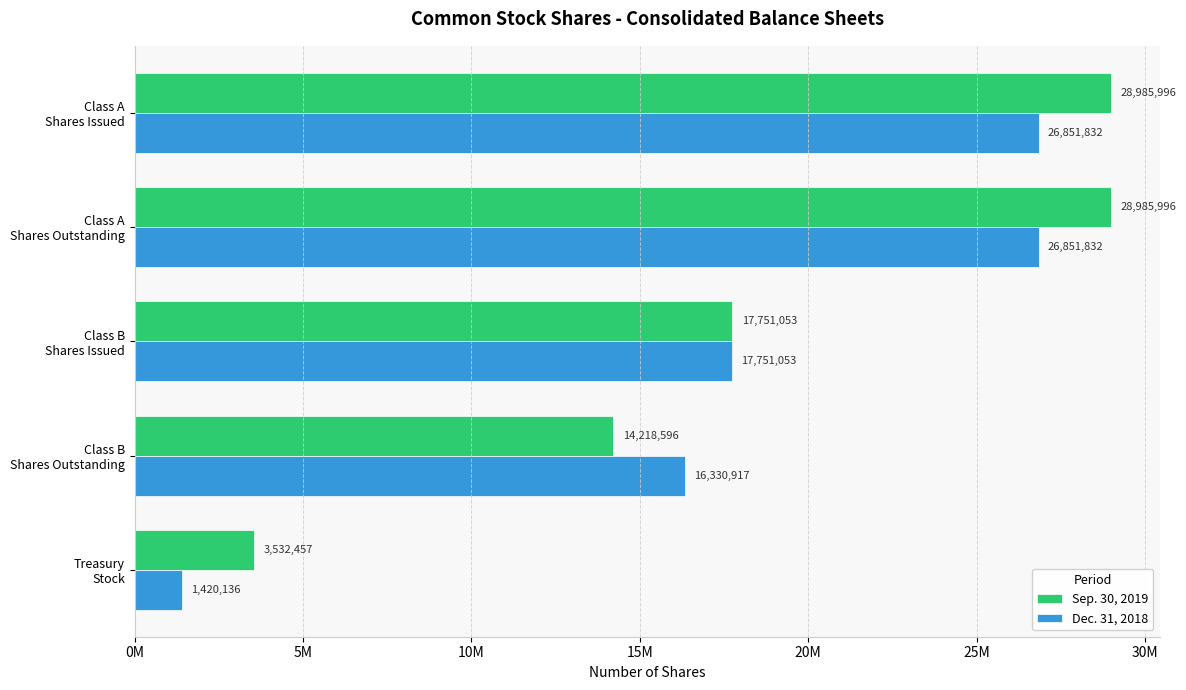

Rank the series by their average value, from lowest to highest.

Dec. 31, 2018, Sep. 30, 2019